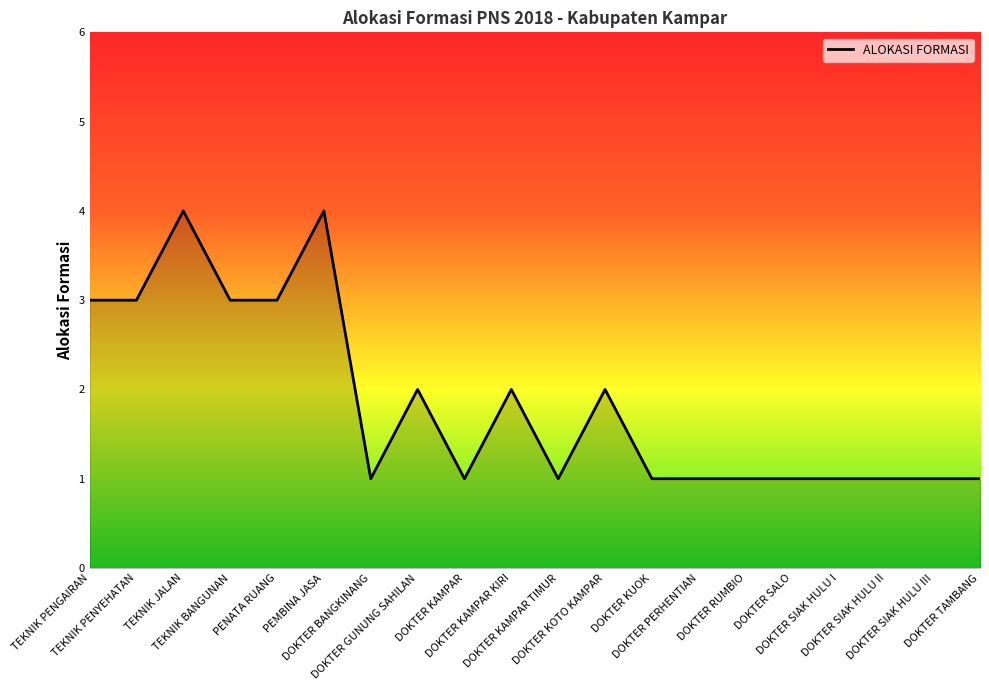

What is the greatest value displayed?

4